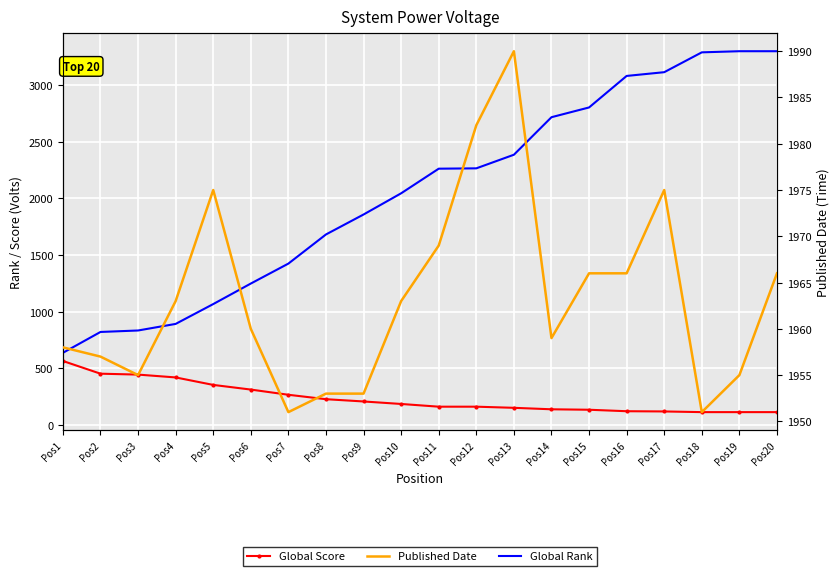

Is it true that Global Rank equals 1681 at Pos8?

True